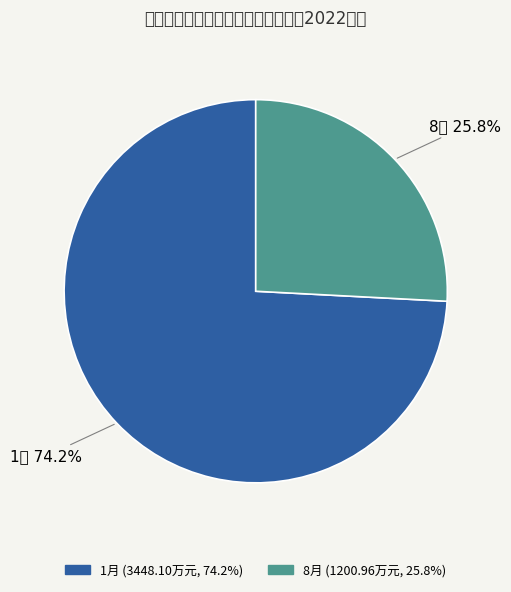

Which slice is the largest?

1月